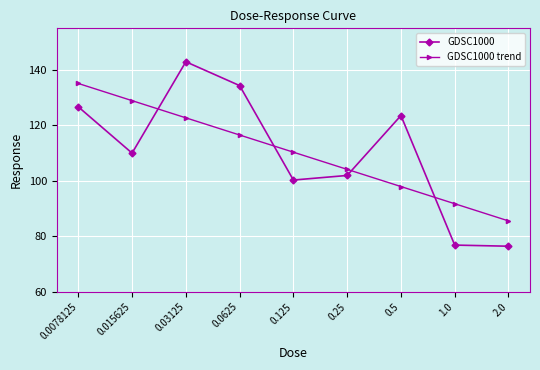

True or false: GDSC1000 trend has more than 2 interior local peaks.

False